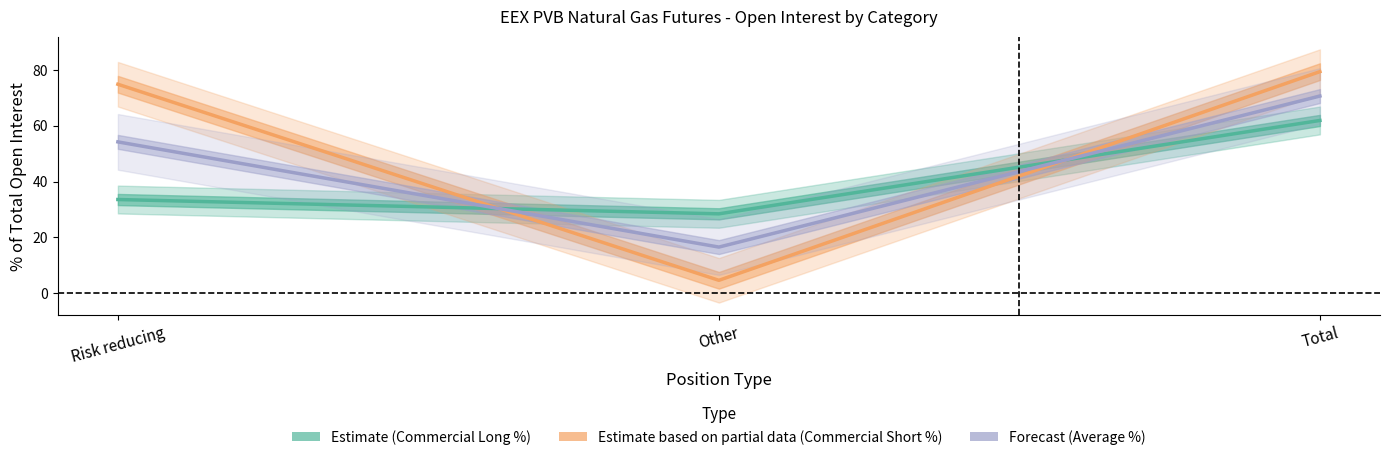

Reading right to left, extract all data points from this chart.

Estimate (Commercial Long %): Total=61.9	Other=28.4	Risk reducing=33.5
Estimate based on partial data (Commercial Short %): Total=79.5	Other=4.5	Risk reducing=74.9
Forecast (Average %): Total=70.7	Other=16.5	Risk reducing=54.2